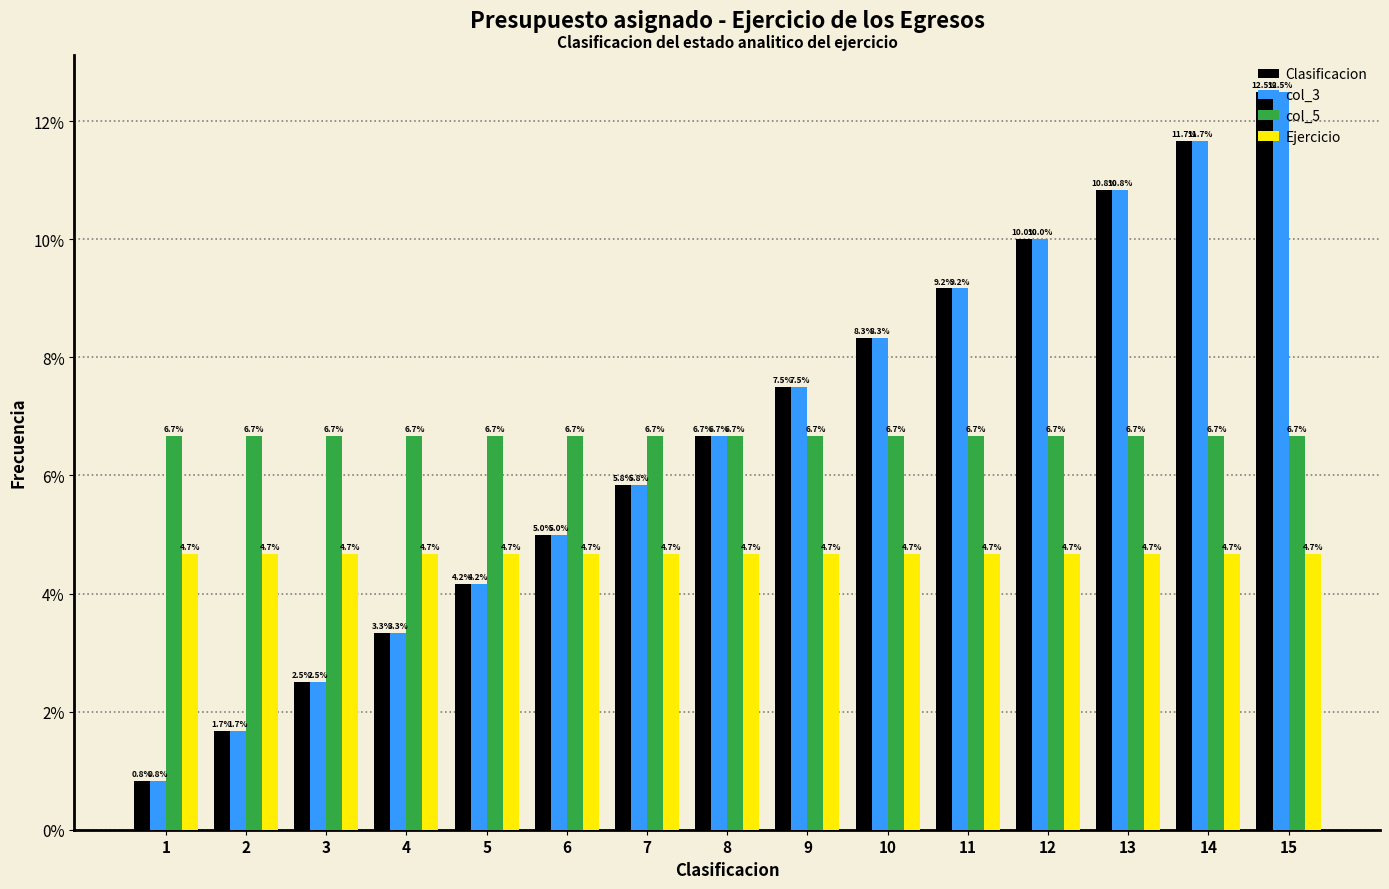

At which label is Clasificacion closest to 6?

7